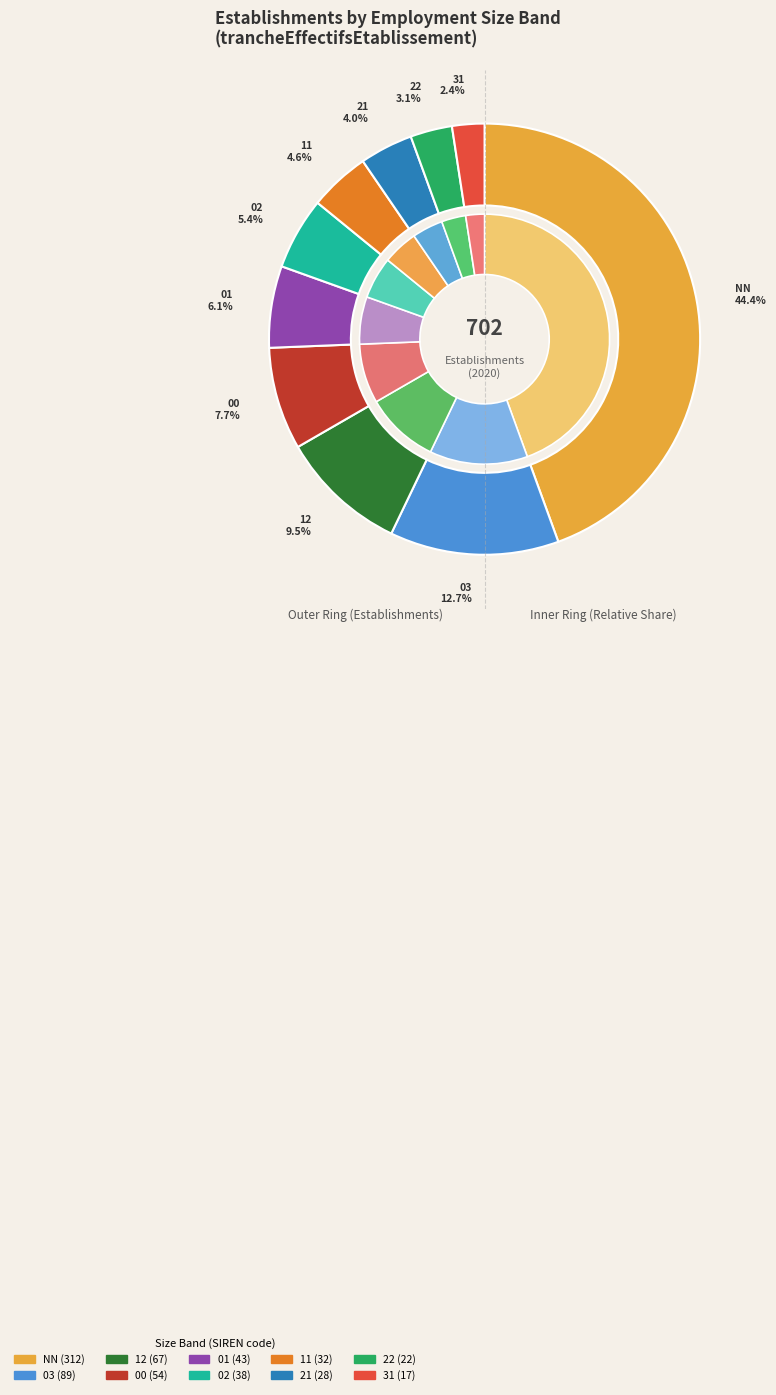

To the nearest percent, what portion does 01 represent?

6%